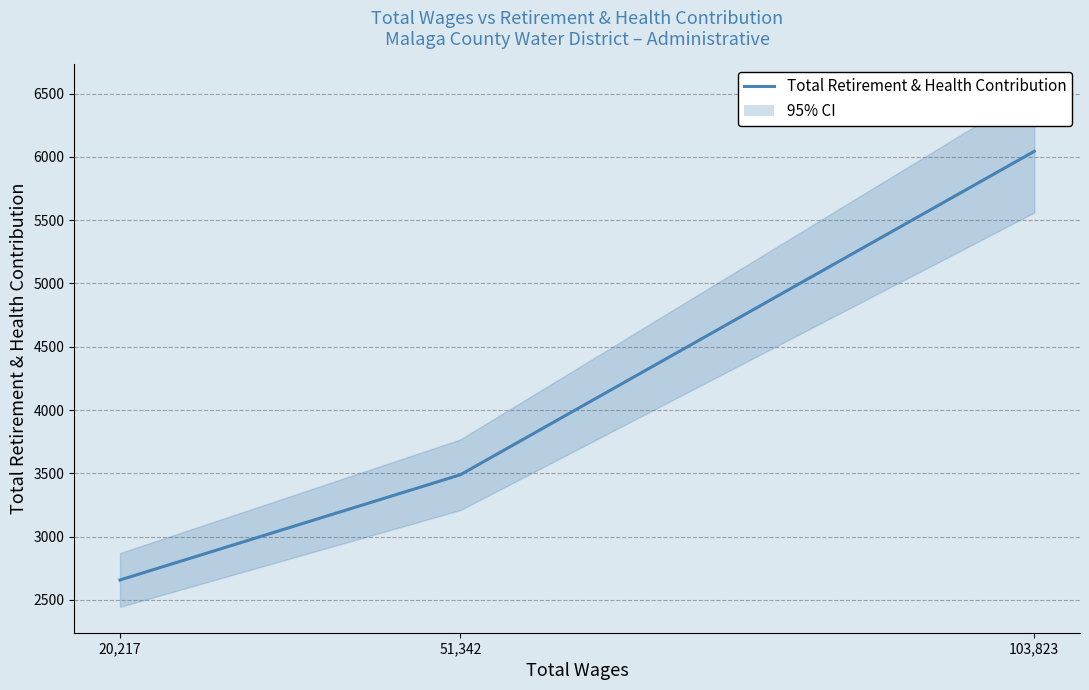

Rank the categories by value from highest to lowest.

103,823, 51,342, 20,217